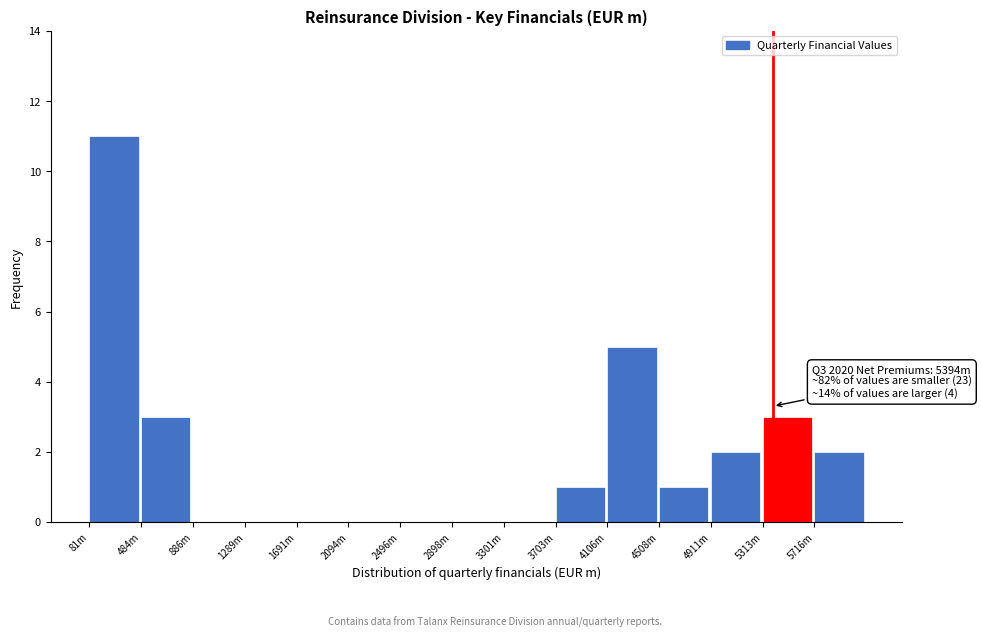

Reading right to left, what are all the values shown in this chart?

5716m=2	5313m=3	4911m=2	4508m=1	4106m=5	3703m=1	3301m=0	2898m=0	2496m=0	2094m=0	1691m=0	1289m=0	886m=0	484m=3	81m=11